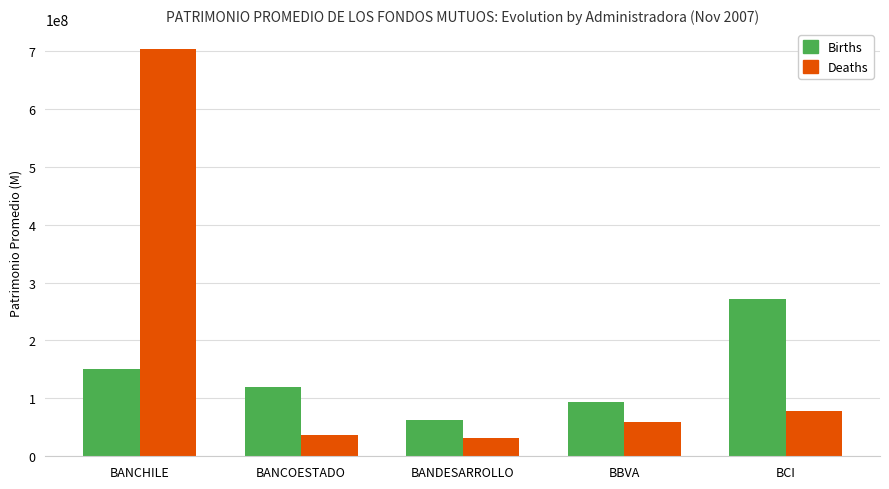

How many categories are shown in the chart?

5